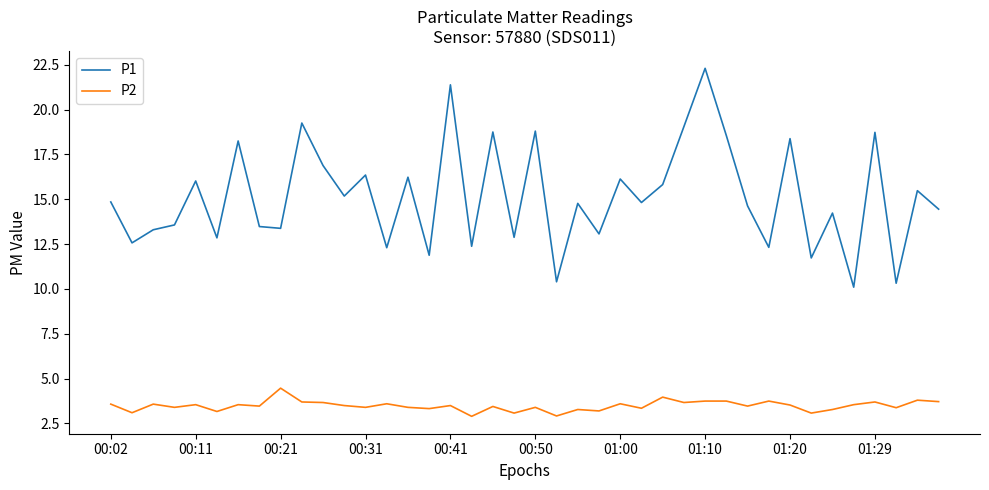

True or false: P2 has more than 1 interior local peaks.

True